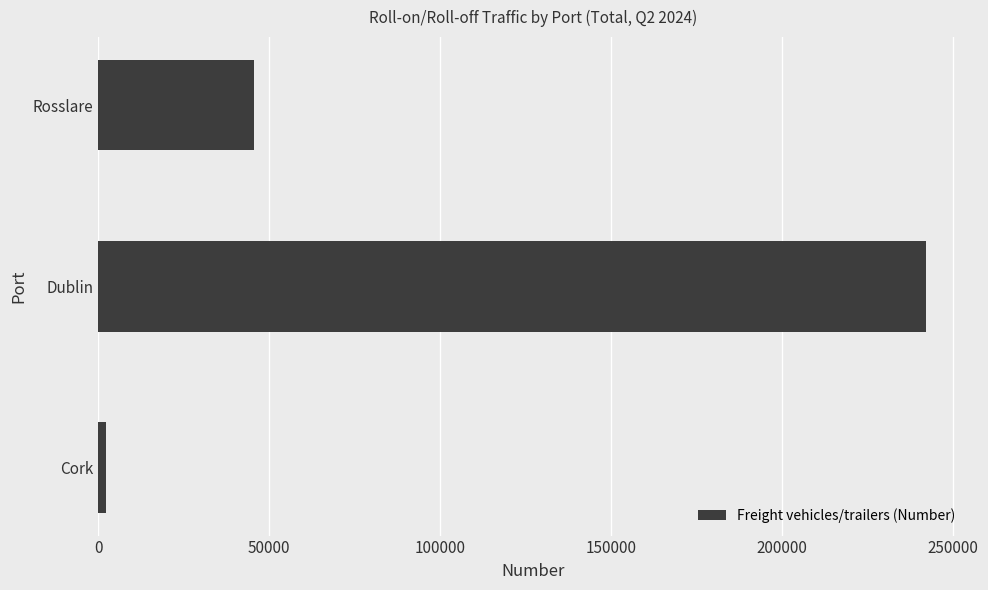

What is the difference between the maximum and minimum values?

239886